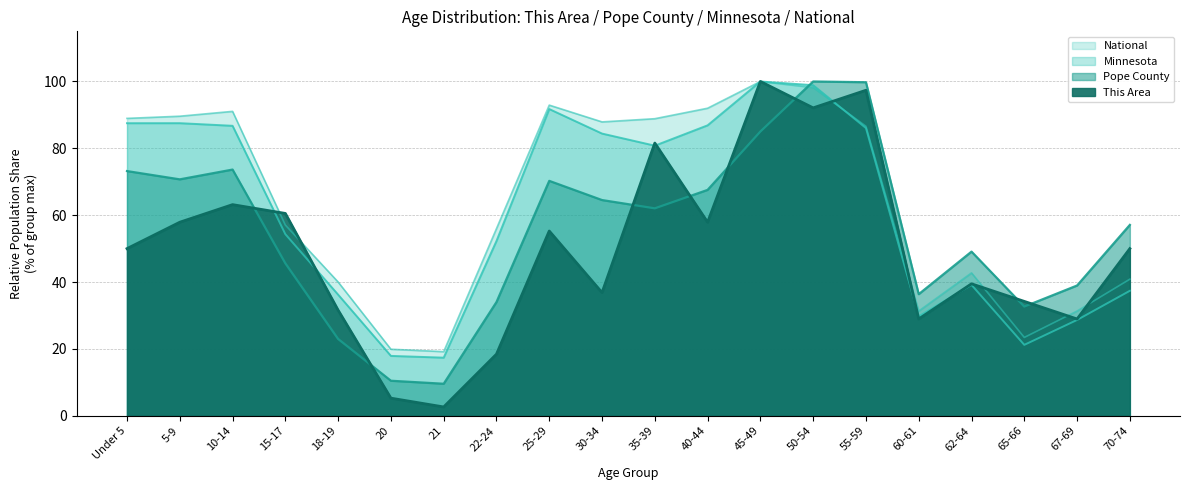

How many values in the Pope County series exceed 62?

10